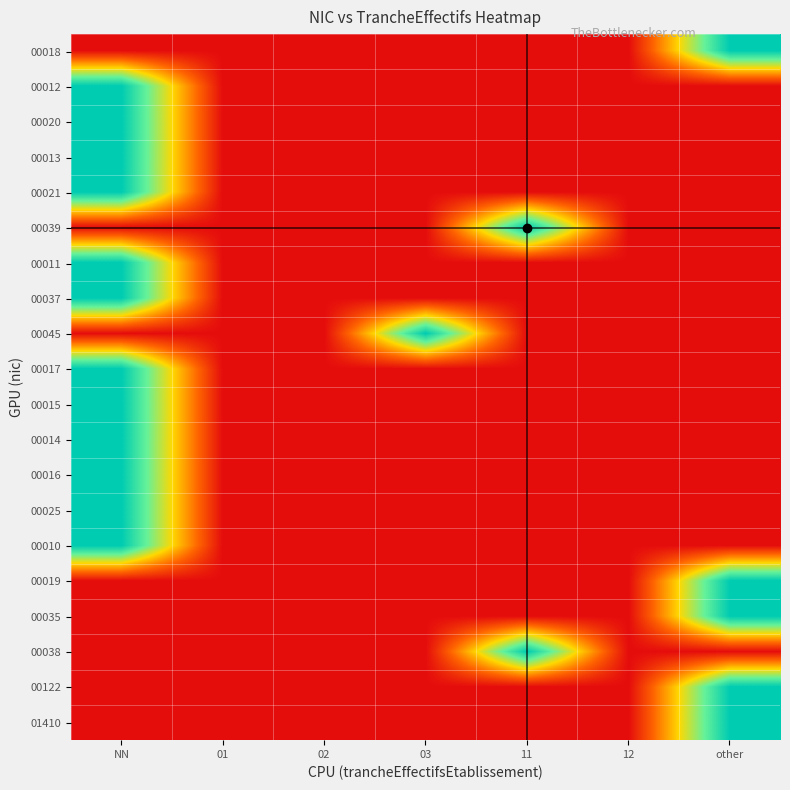

Rank the series by their maximum value, from lowest to highest.

00018, 00012, 00020, 00013, 00021, 00039, 00011, 00037, 00045, 00017, 00015, 00014, 00016, 00025, 00010, 00019, 00035, 00038, 00122, 01410